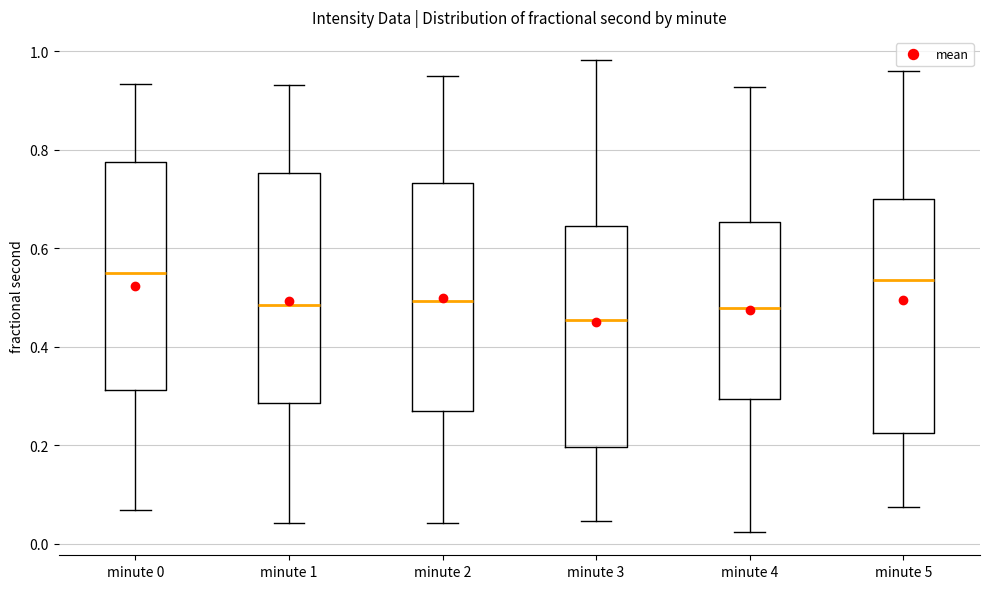

Reading left to right, transcribe this box plot: for each box, give where its median line is, the range the box spans, and where its two whiskers end, as read against the y-axis. The values are not printed on the chart, so give them approximately, as read against the axis.

minute 0: median 0.54, box 0.32 to 0.78, whiskers 0.06 to 0.94
minute 1: median 0.48, box 0.28 to 0.76, whiskers 0.04 to 0.94
minute 2: median 0.50, box 0.26 to 0.74, whiskers 0.04 to 0.94
minute 3: median 0.46, box 0.20 to 0.64, whiskers 0.04 to 0.98
minute 4: median 0.48, box 0.30 to 0.66, whiskers 0.02 to 0.92
minute 5: median 0.54, box 0.22 to 0.70, whiskers 0.08 to 0.96